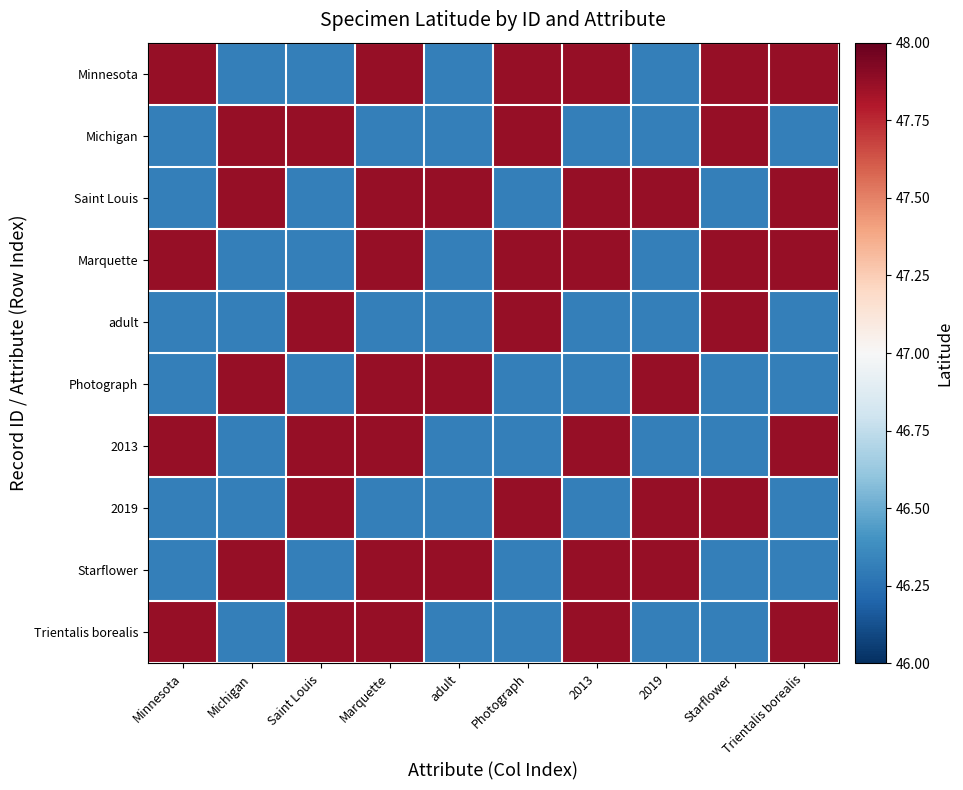

At Photograph, list the series in order from largest to smallest.

Minnesota, Michigan, Marquette, adult, 2019, Saint Louis, Photograph, 2013, Starflower, Trientalis borealis